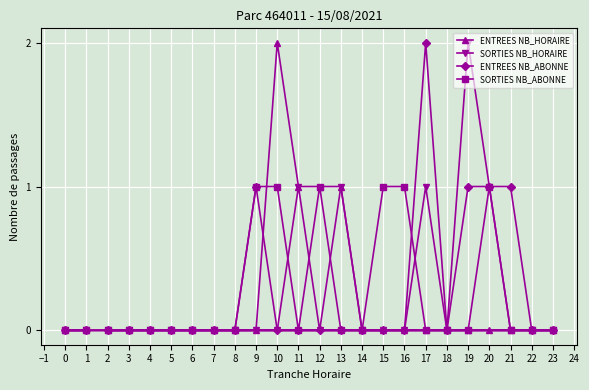

True or false: ENTREES NB_HORAIRE has more than 0 interior local peaks.

True